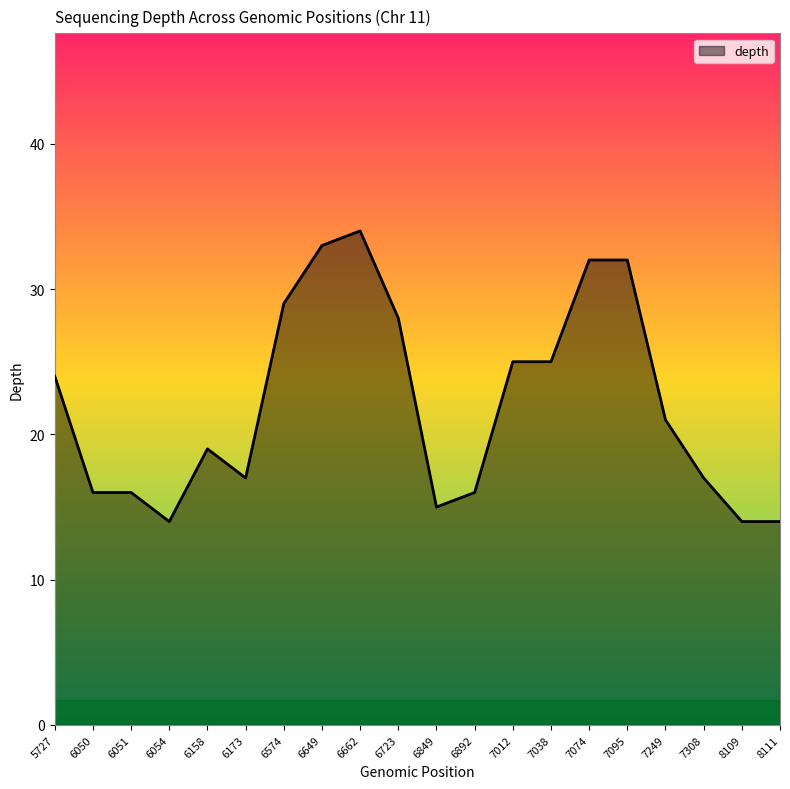

Read the value at 7074.

32